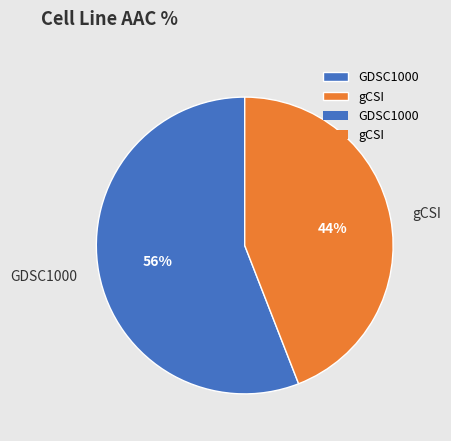

The gCSI slice represents 44% of the pie. True or false?

True